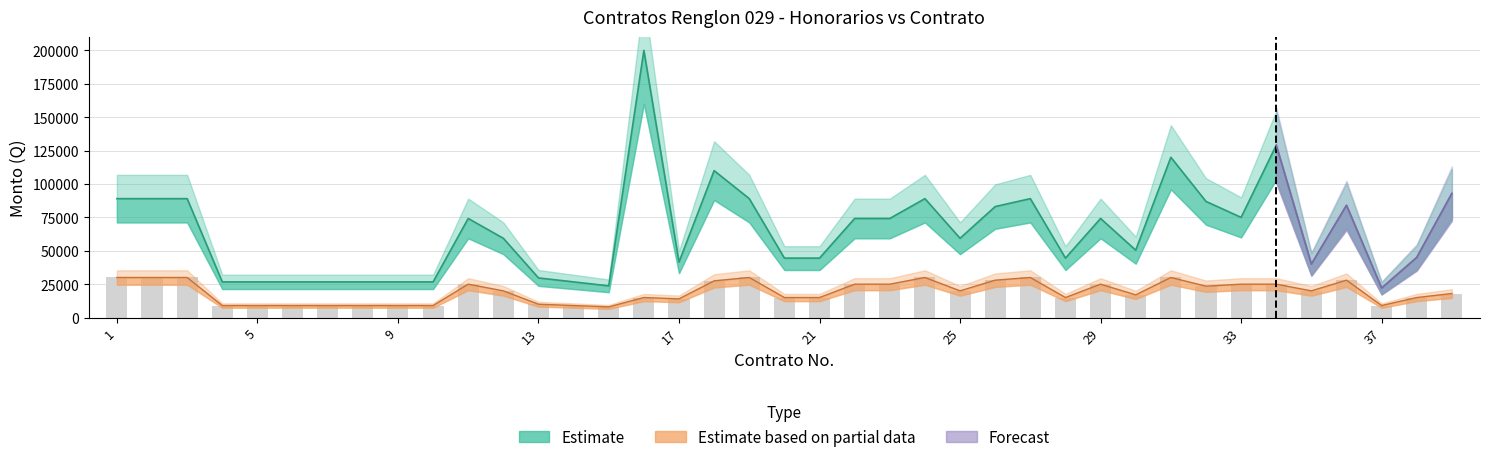

How many categories are shown in the chart?

39